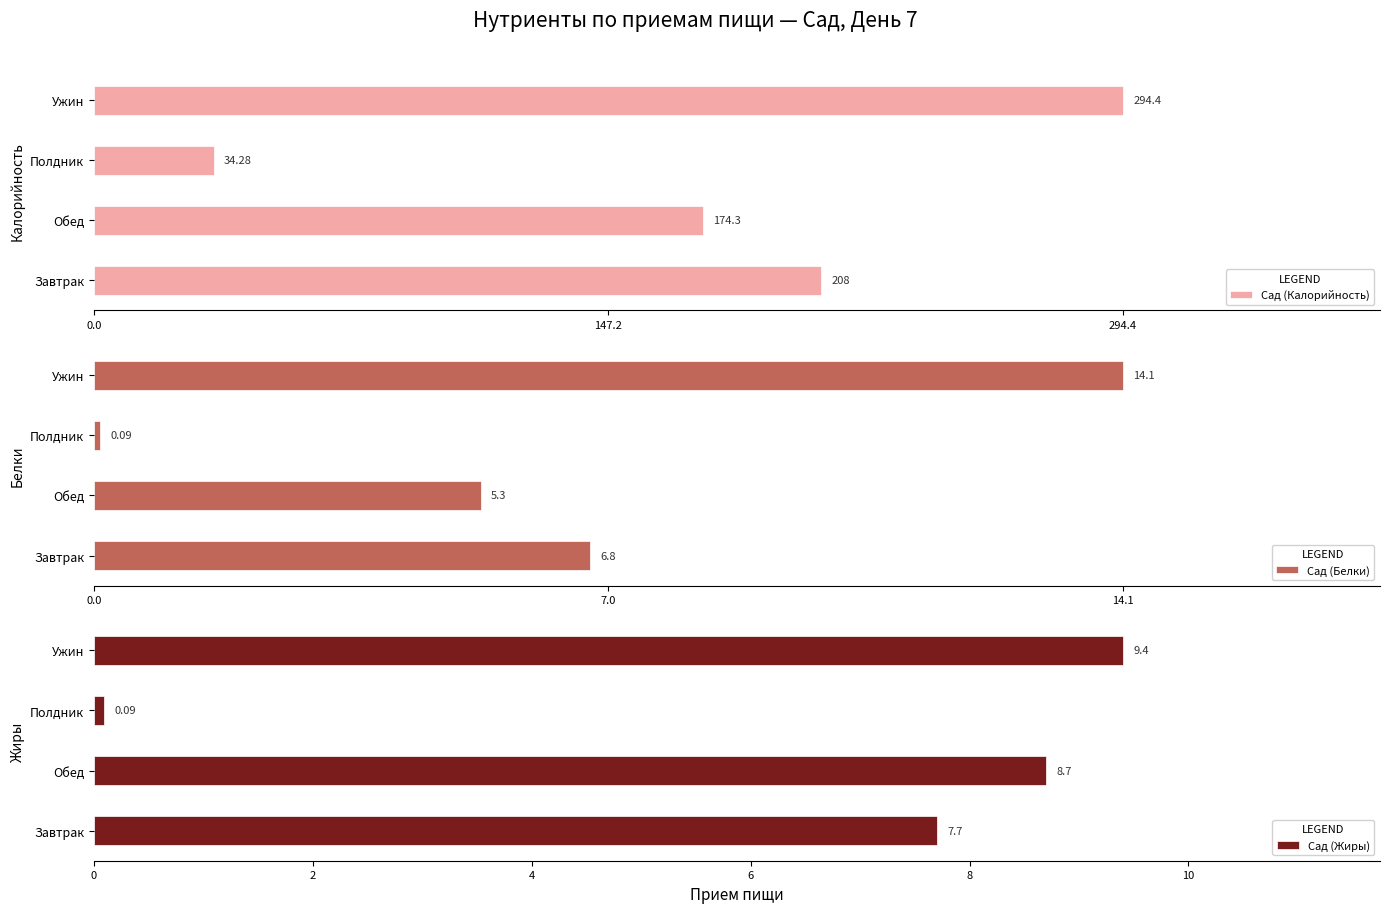

Which series has the largest range (max minus min)?

Сад (Калорийность)